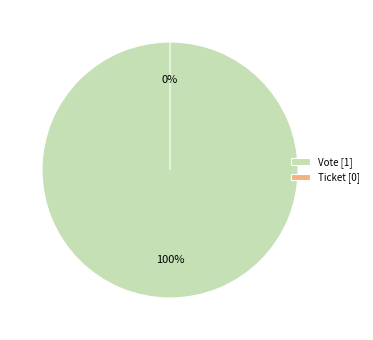

Which category has the biggest portion of the pie?

Vote